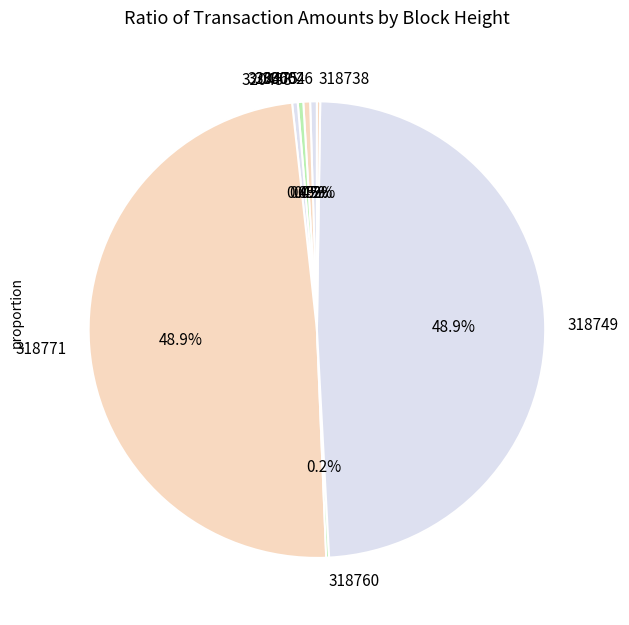

The 318749 slice represents 37% of the pie. True or false?

False